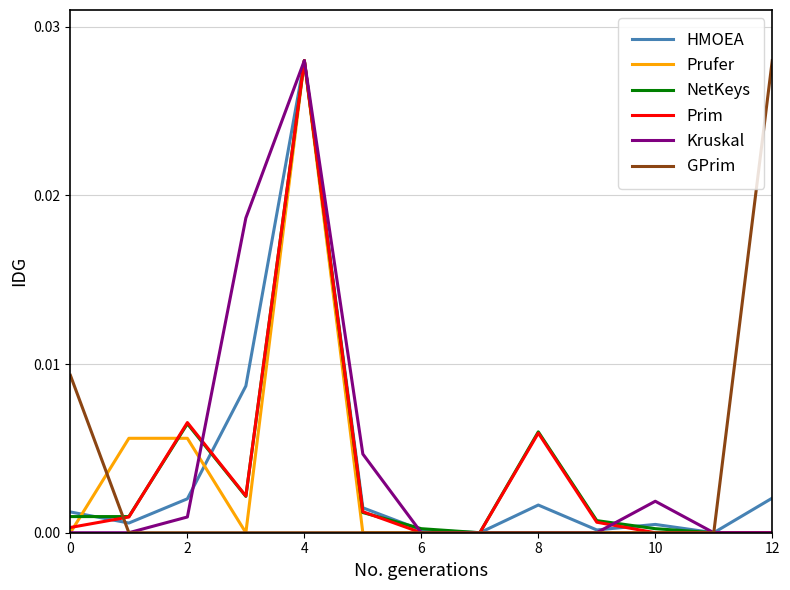

What is the label of the 2nd point from the left?

2